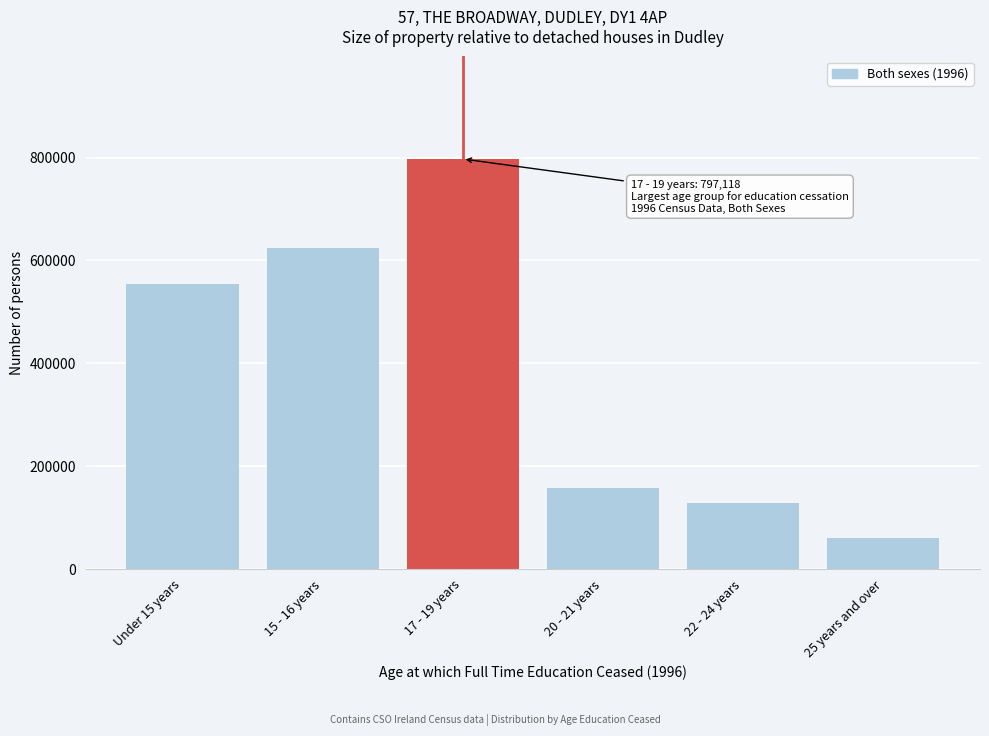

Reading left to right, list all the values displayed in this chart.

554303	624215	797118	157472	128019	60227